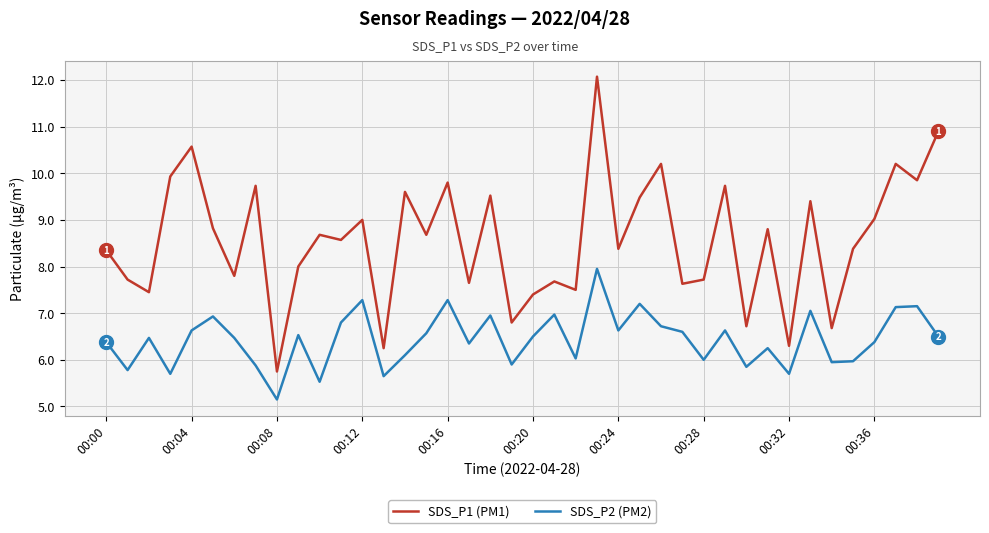

What is the average value of the SDS_P2 (PM2) series?

6.4